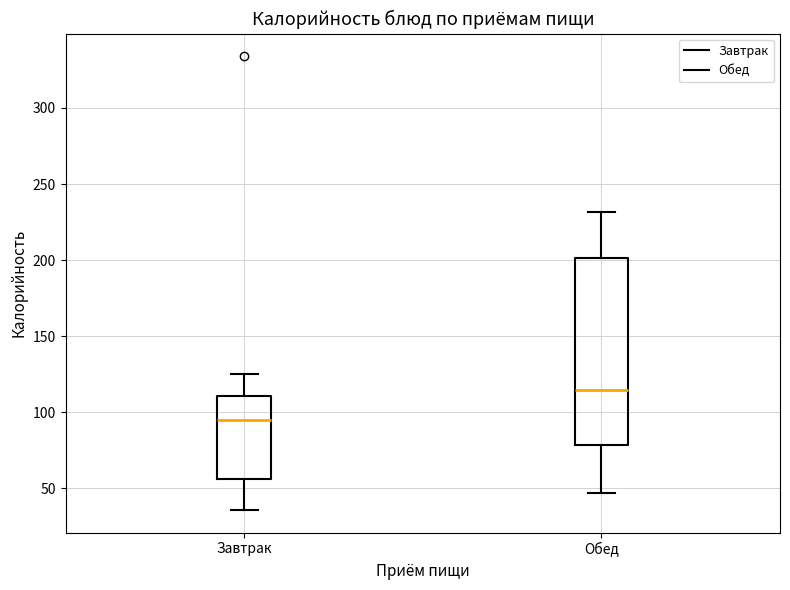

Which box has the highest median line?

Обед